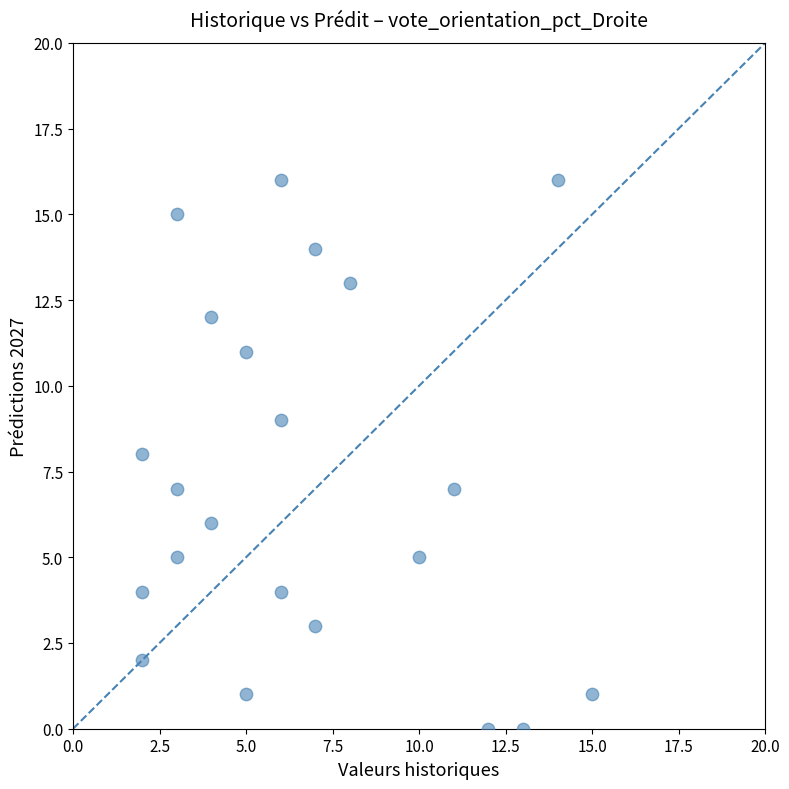

What is the range of Y values (max minus min)?

16